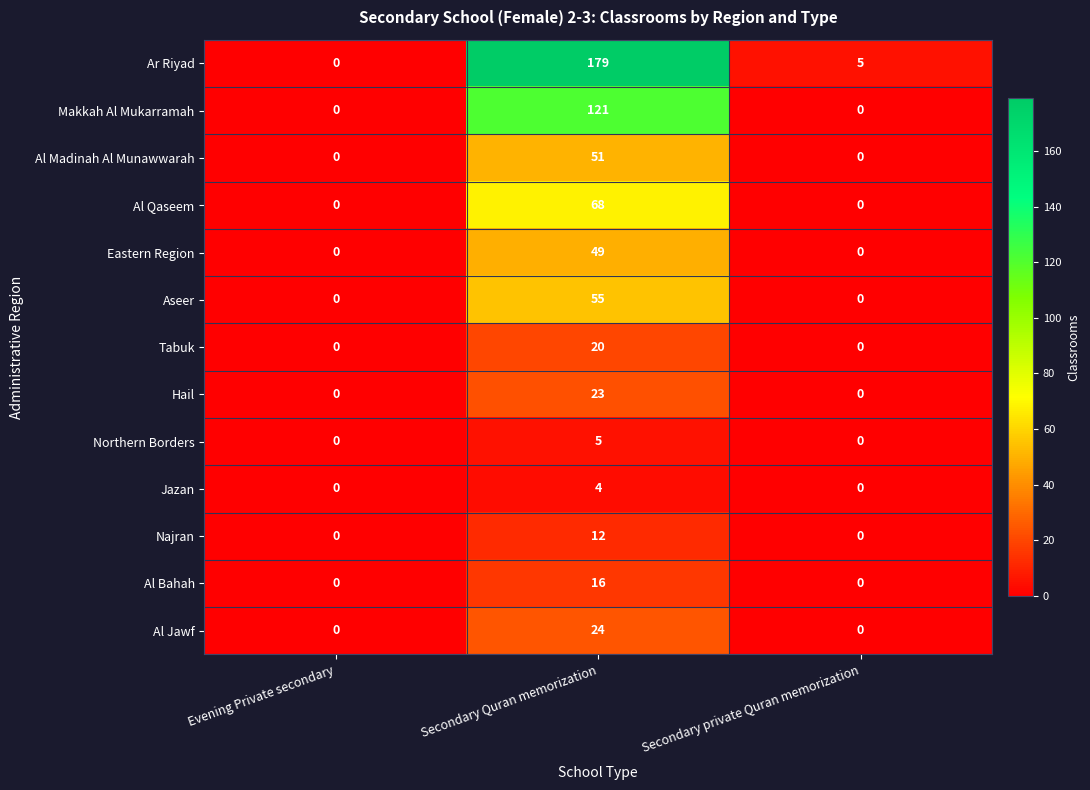

The Ar Riyad series shows 104 at Evening Private secondary. True or false?

False